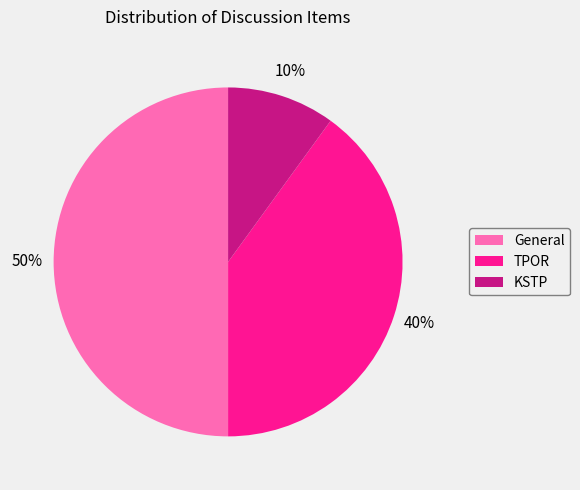

Do KSTP and General together represent more than half of the pie?

Yes